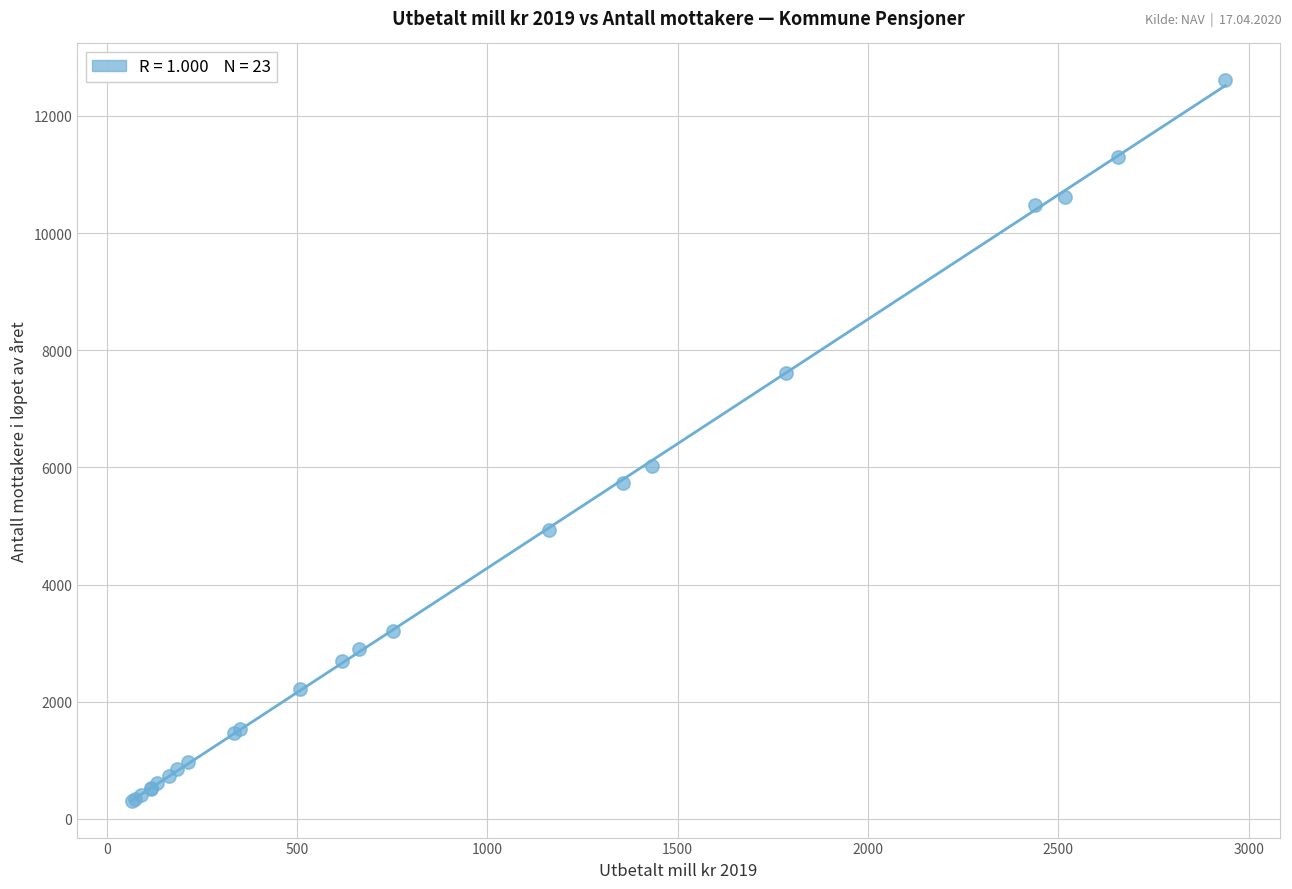

What Y value in the scatter plot is closest to 6459?

6021